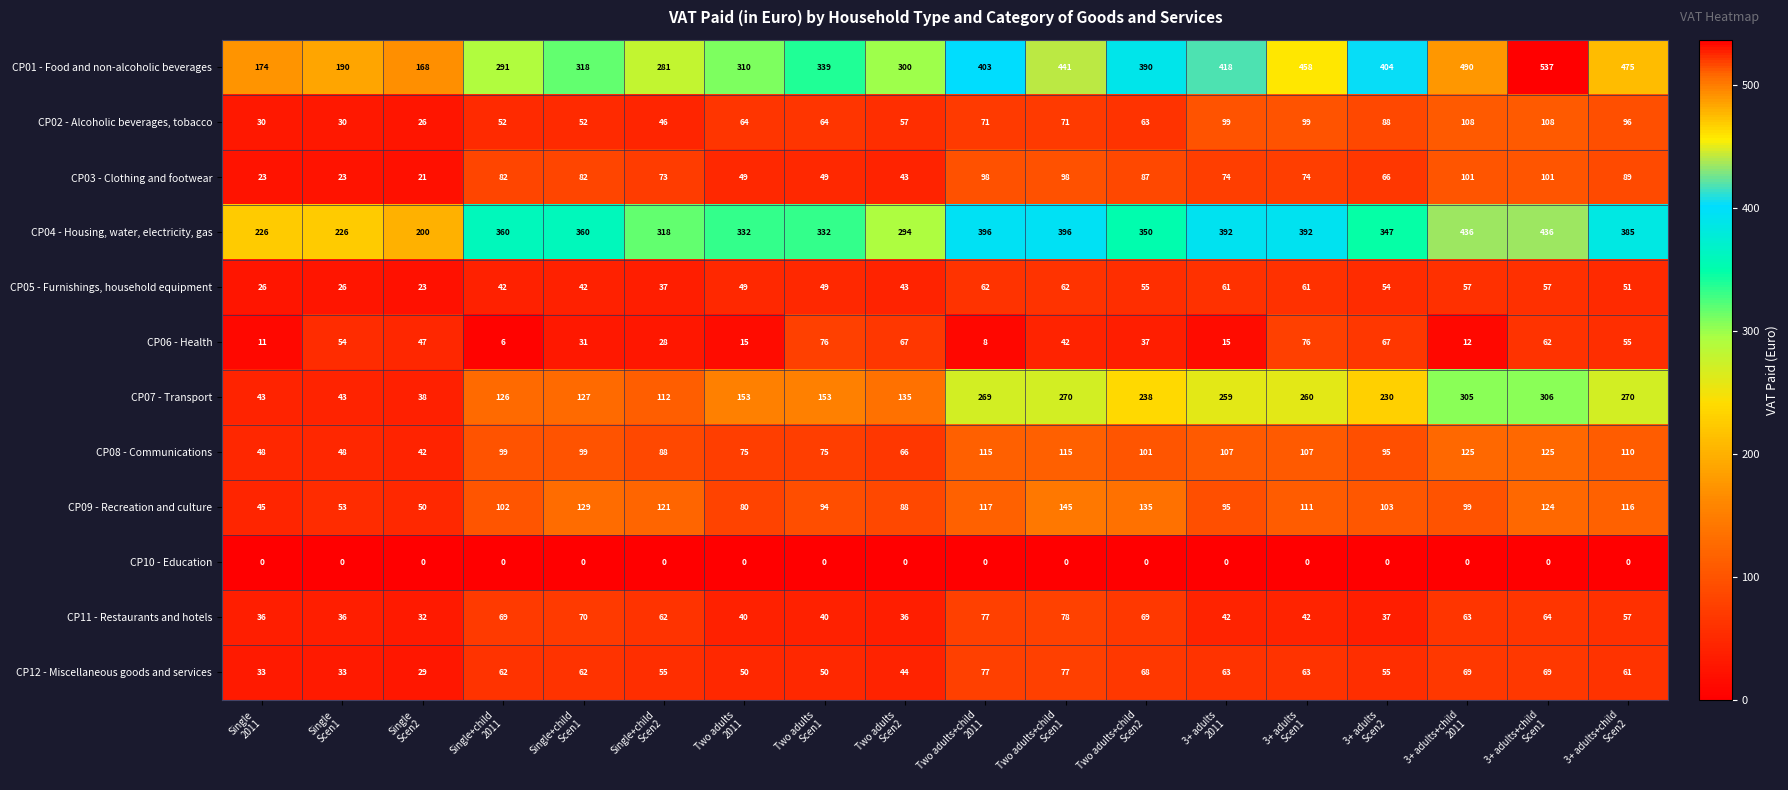

At which category does the chart reach its peak across all series?

3+ adults+child
Scen1